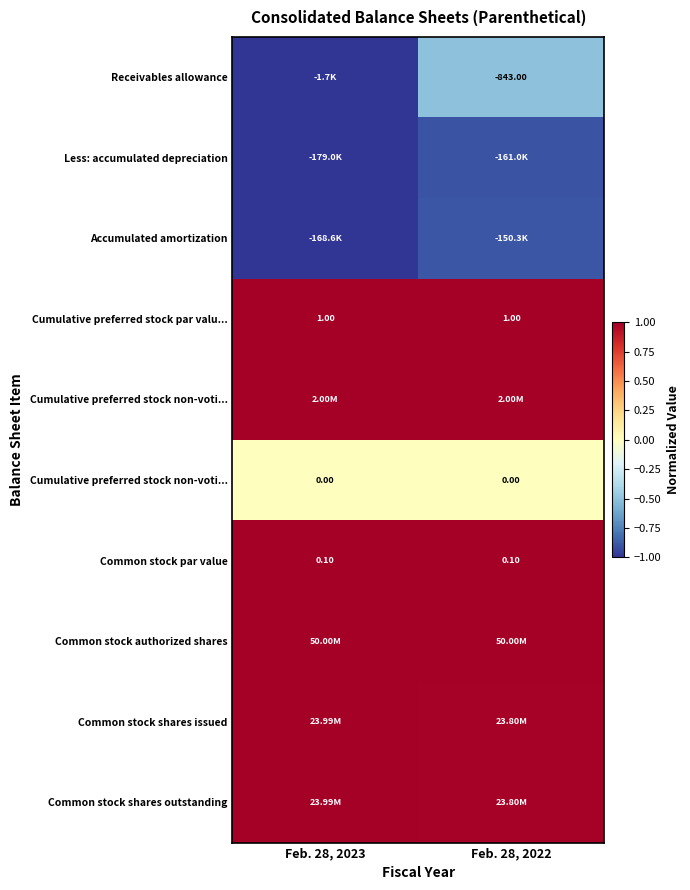

Which label corresponds to the smallest value in the chart?

Feb. 28, 2023